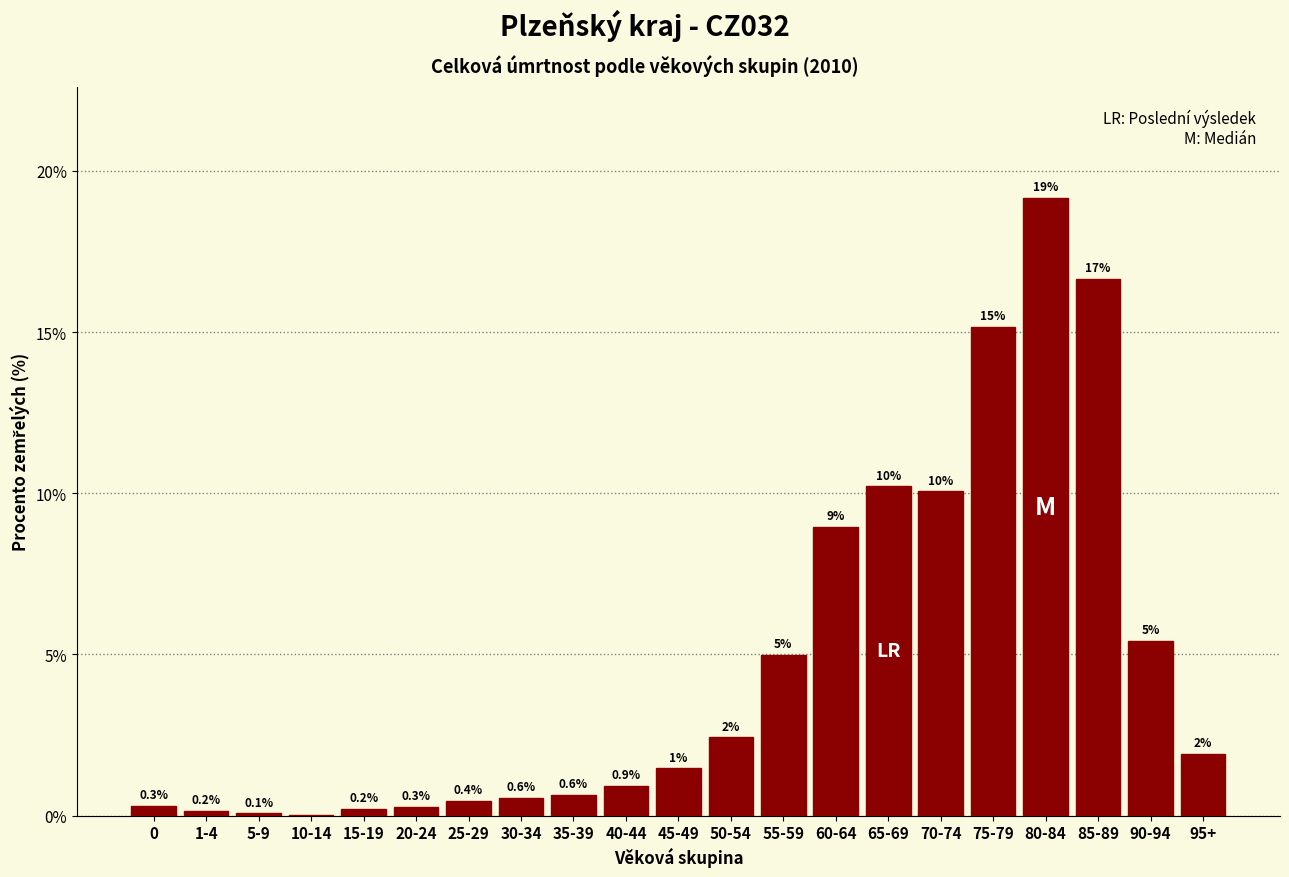

At which category does the chart reach its peak across all series?

80-84